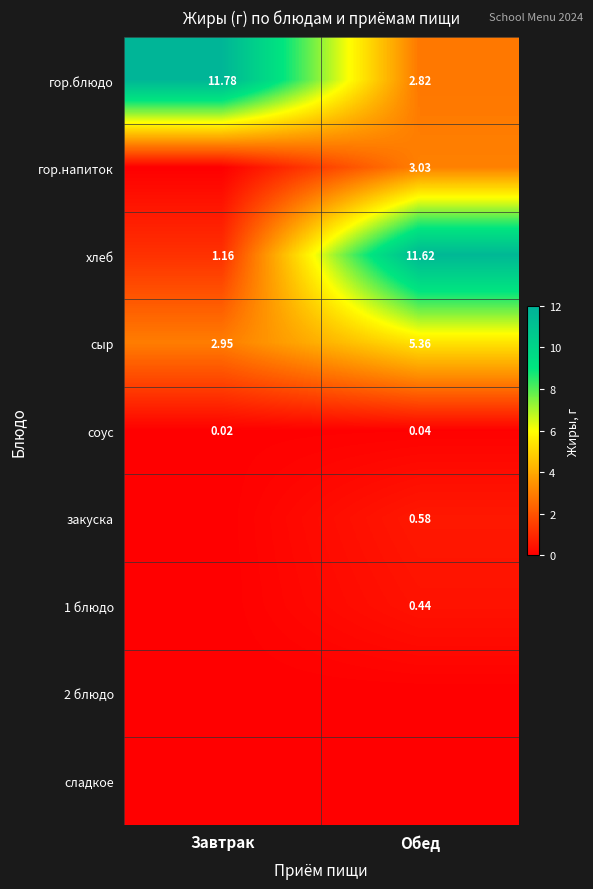

Between Обед and Завтрак, which is larger?

Завтрак